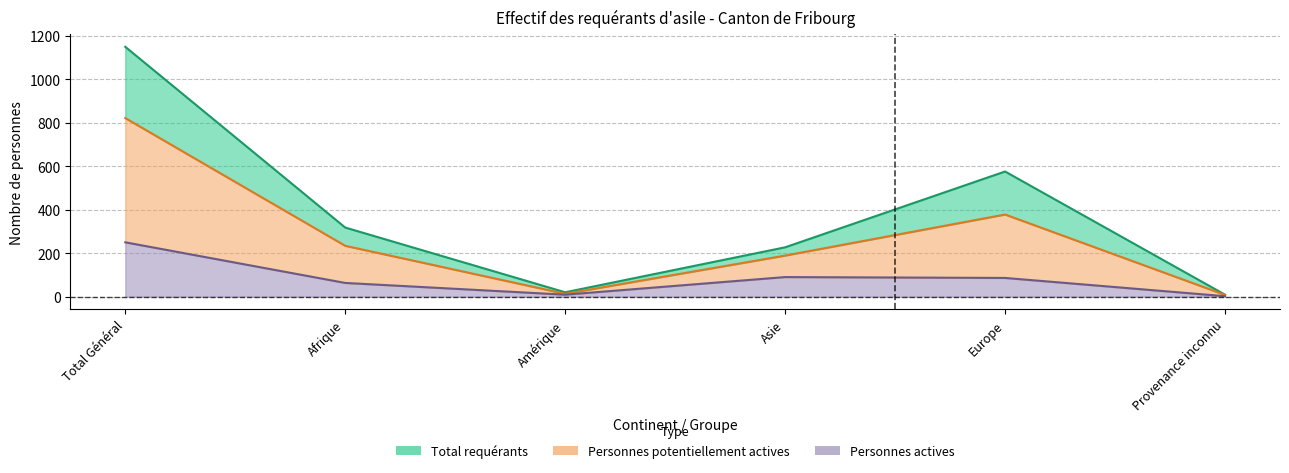

At how many categories does at least one series exceed 787?

1